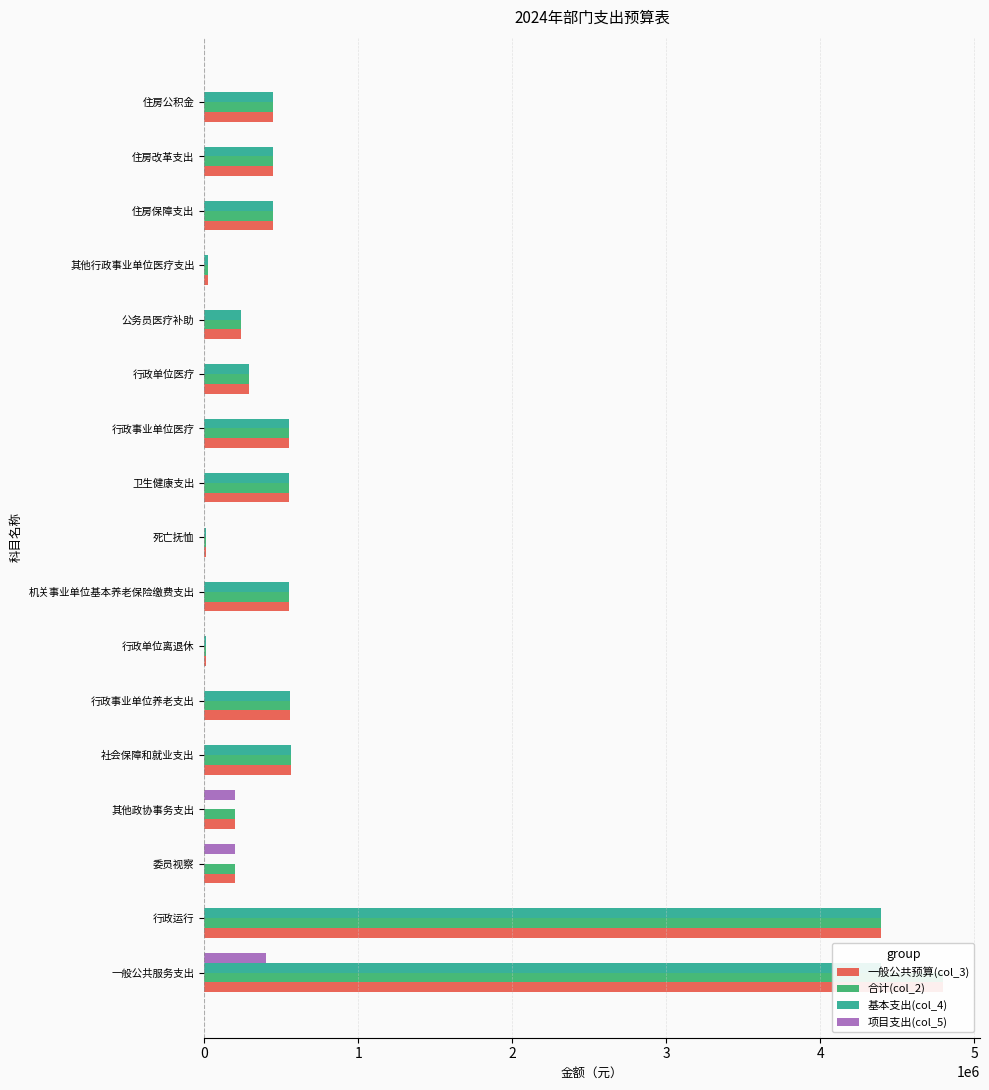

Which series has the largest total across all categories?

一般公共预算(col_3)